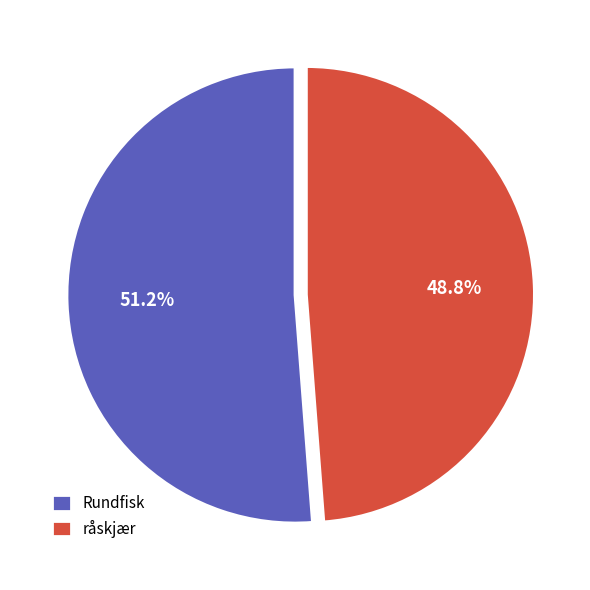

True or false: Rundfisk accounts for 63% of the total.

False